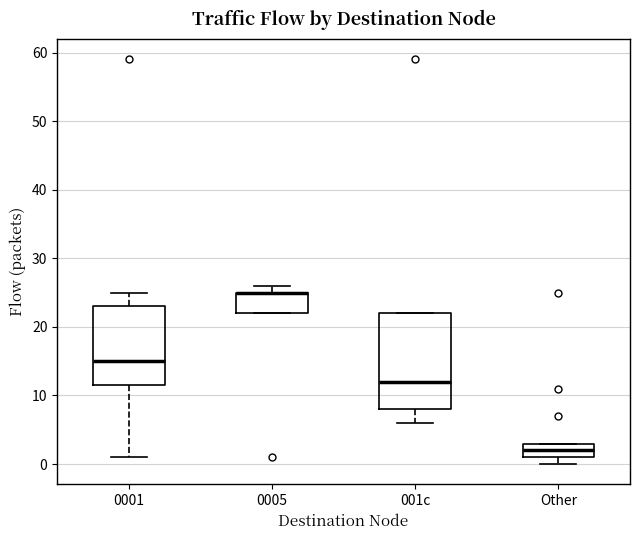

Reading left to right, read every box against the y-axis: the position of its median line, the range the box covers, and the ends of its whiskers. The values are not printed on the chart, so give them approximately, as read against the axis.

0001: median 15, box 12 to 23, whiskers 1 to 25
0005: median 25 (drawn on the box's upper edge), box 22 to 25, whiskers 22 to 26
001c: median 12, box 8 to 22, whiskers 6 to 22
Other: median 2, box 1 to 3, whiskers 0 to 3